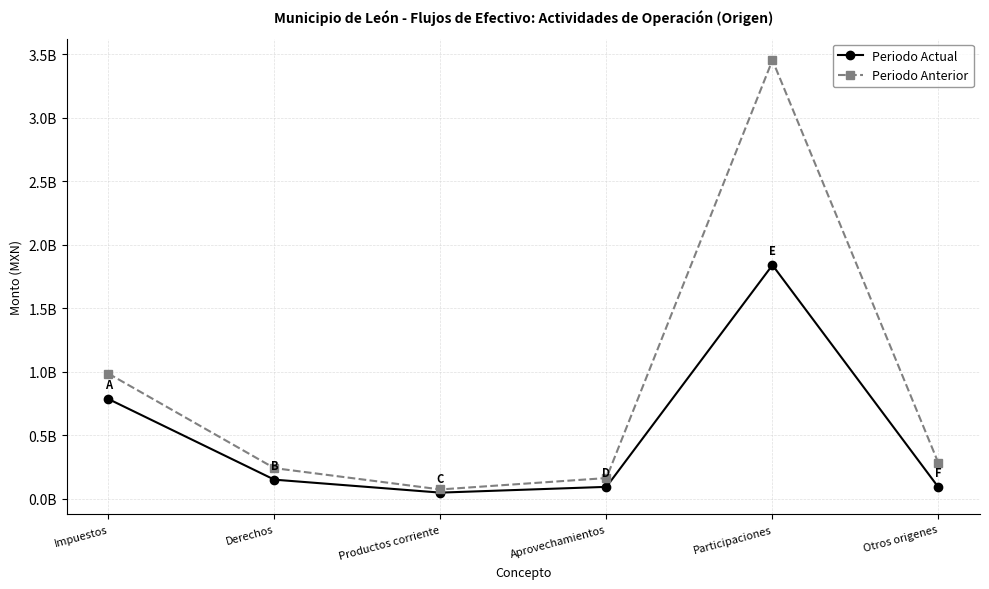

The Periodo Actual series shows 23902743.3 at Aprovechamientos. True or false?

False